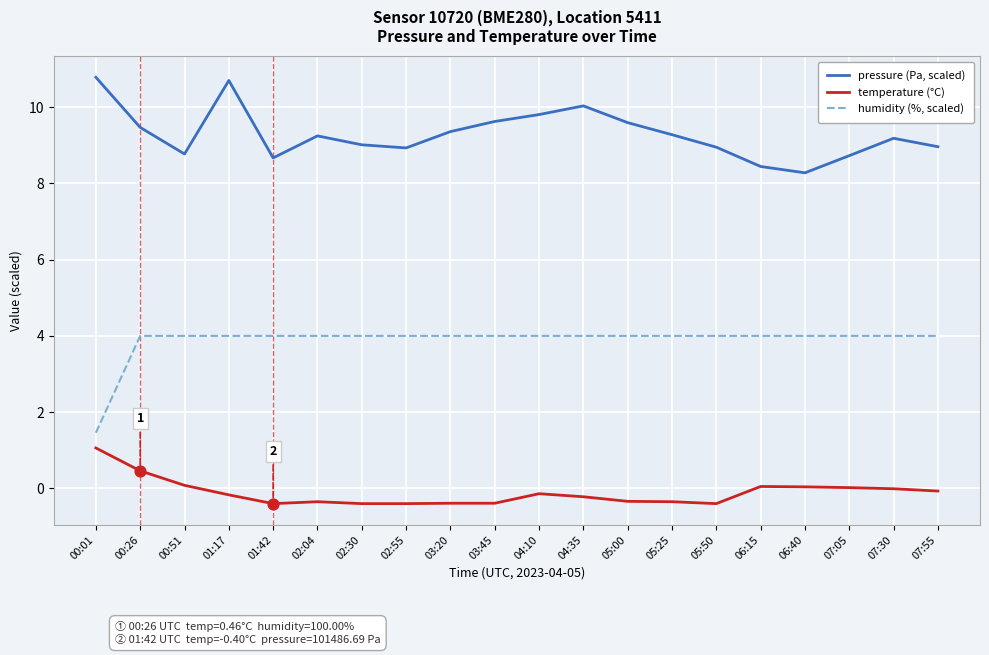

At which label is humidity (%, scaled) closest to 2?

00:01